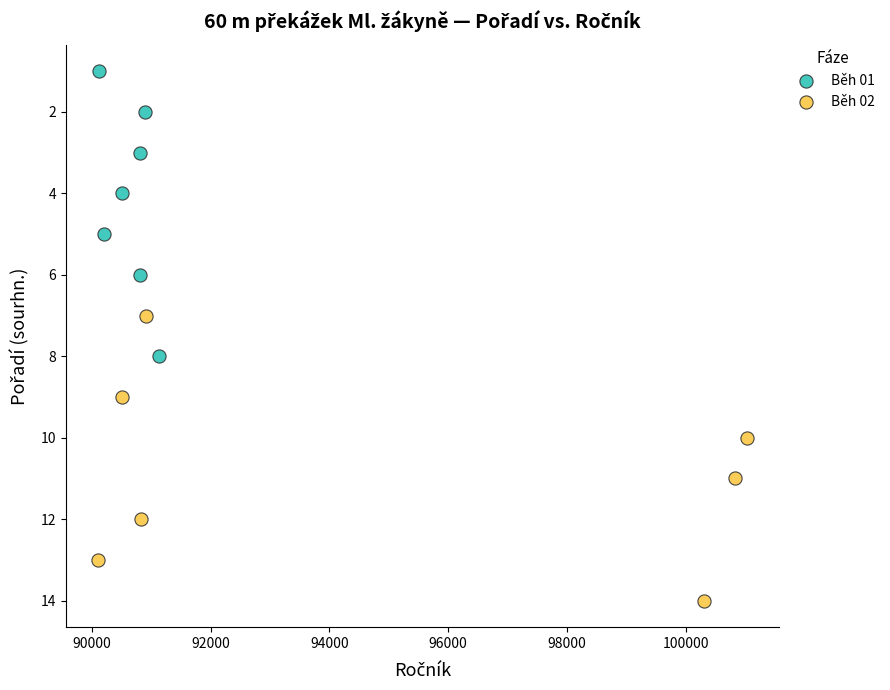

Which series reaches the maximum Y coordinate?

Běh 02